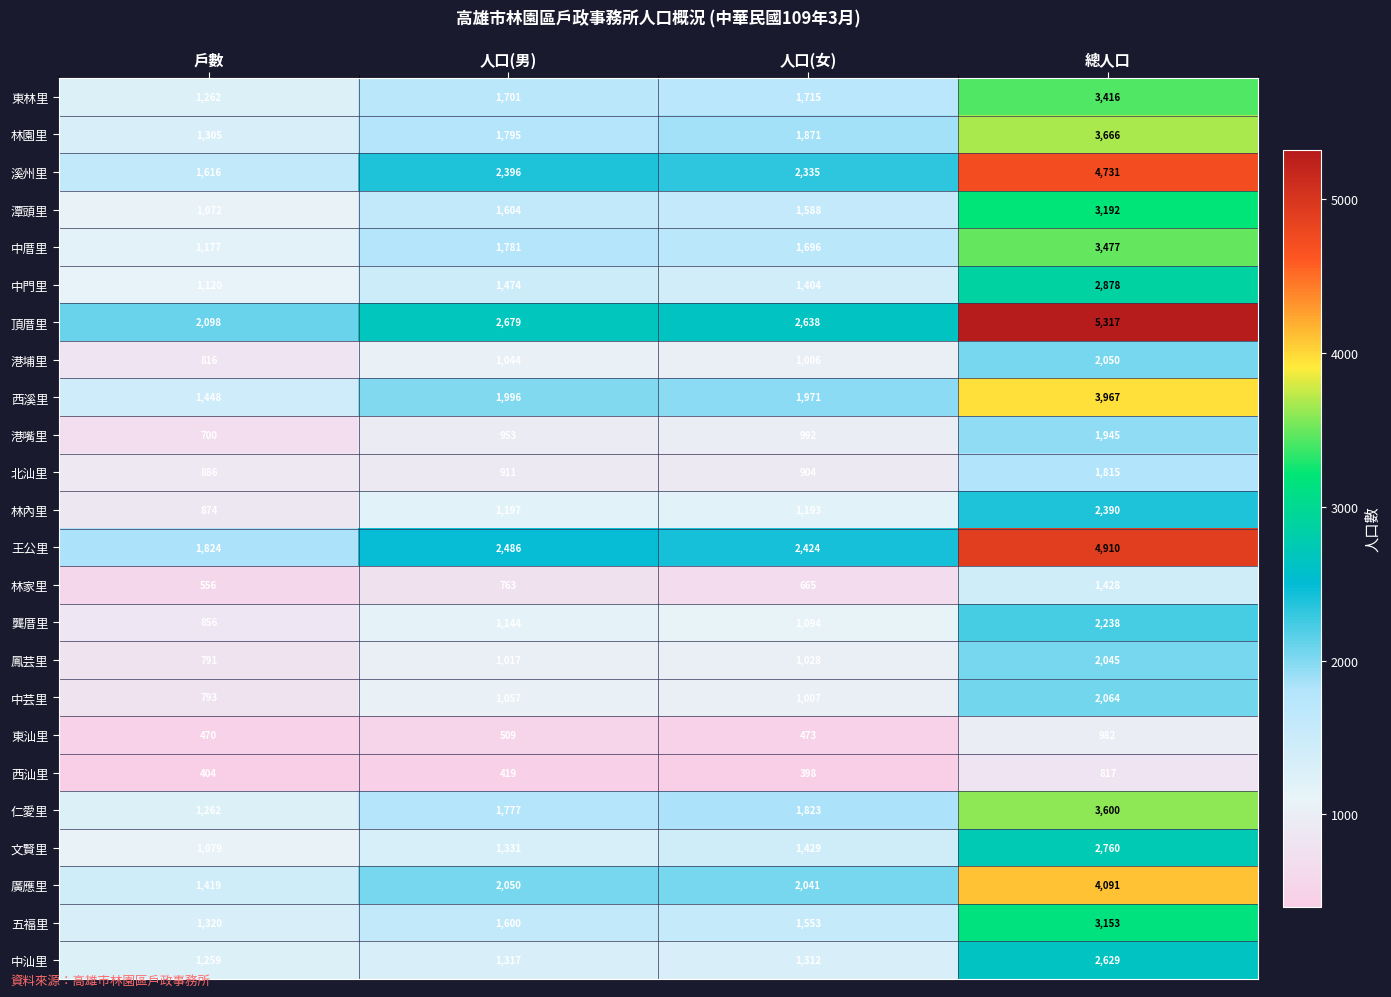

At how many categories does at least one series exceed 4920?

1